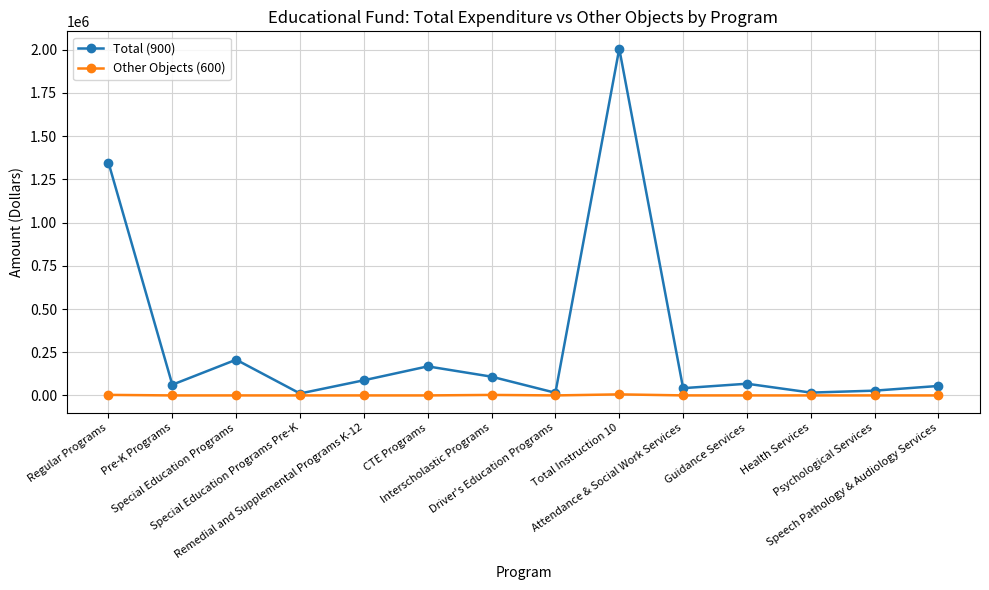

What is the spread (max minus min) of values at Special Education Programs?

206767